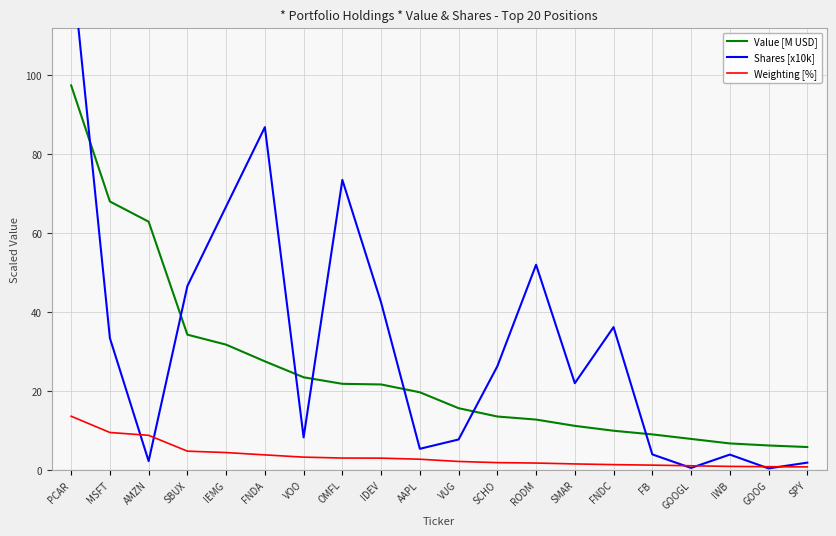

How many data points does each series have?

20